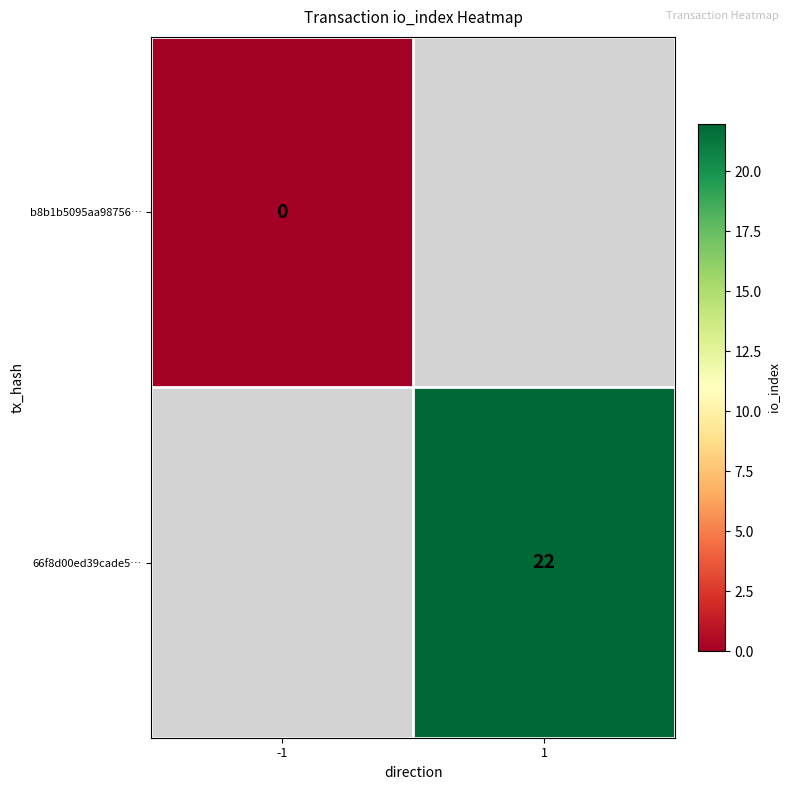

Is it true that 66f8d00ed39cade5… equals 22 at 1?

True